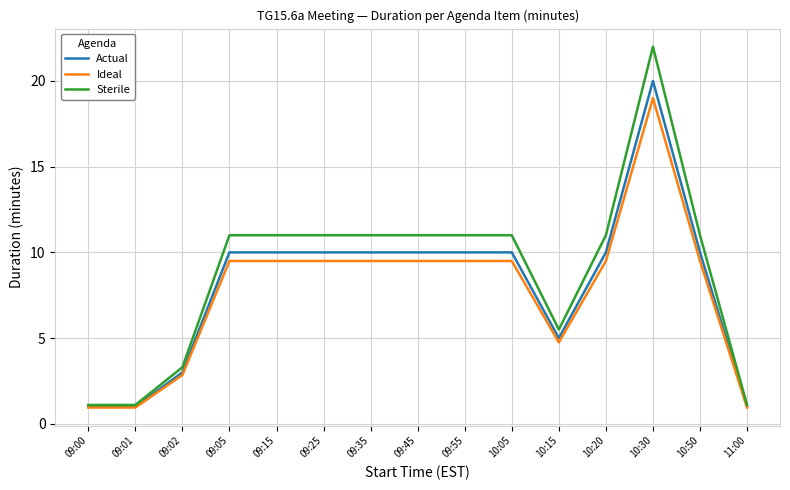

At how many categories does at least one series exceed 15?

1